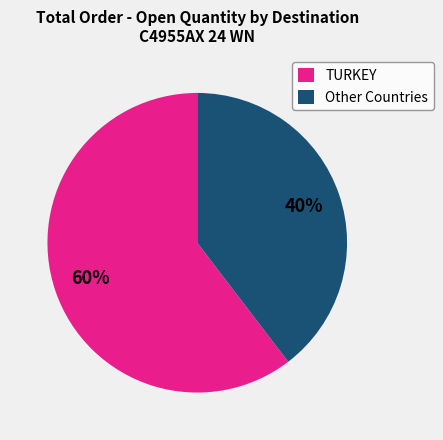

Is it true that Other Countries is 53% of the pie?

False